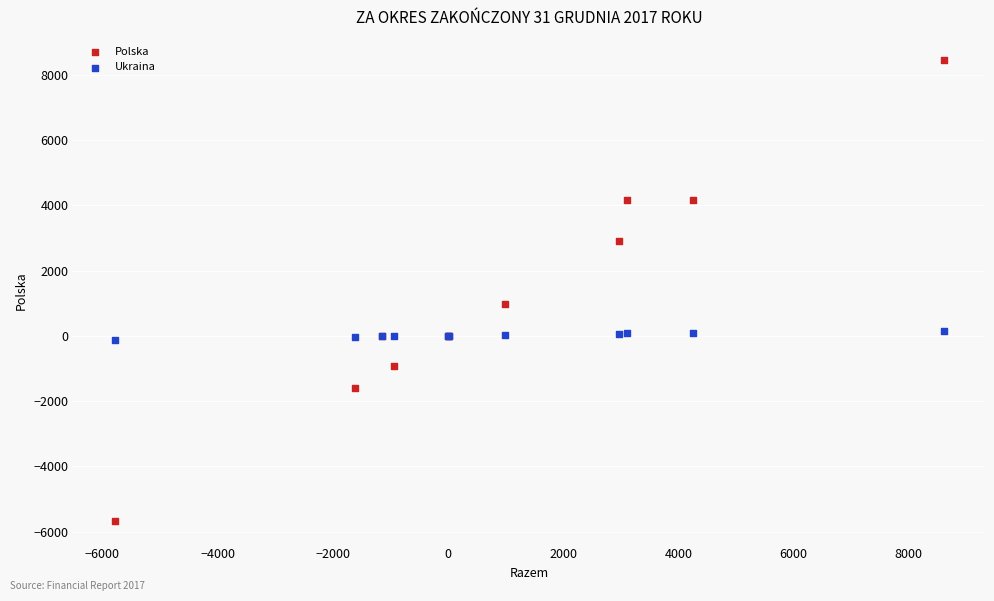

Which series has the widest spread of Y values?

Polska